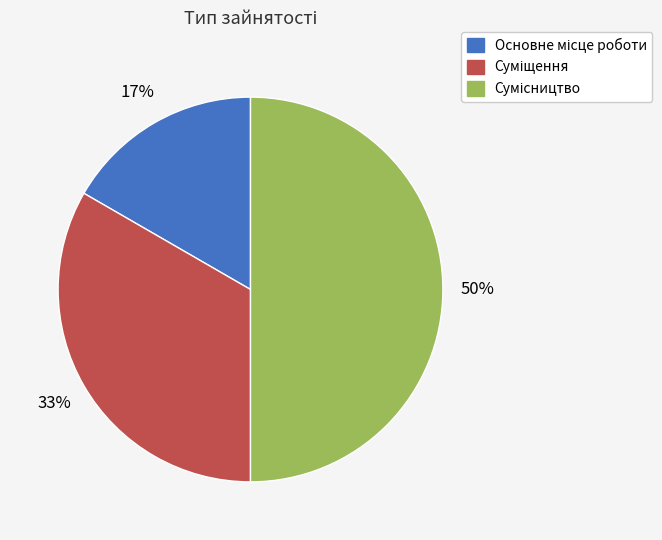

To the nearest percent, what is the average slice percentage?

33%